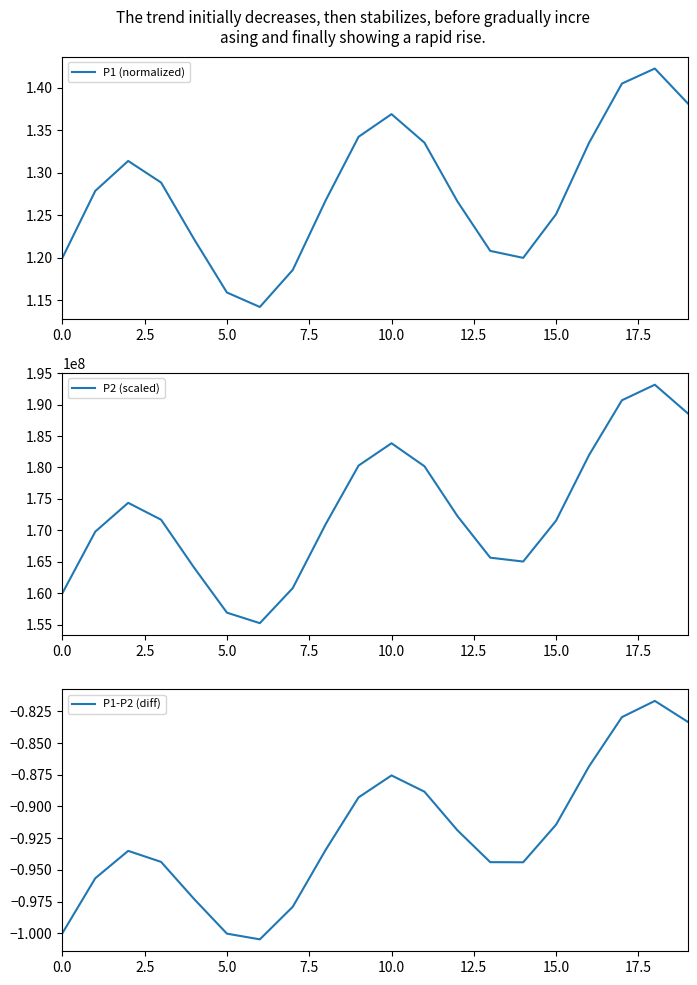

What is the highest value of the P2 (scaled) series?

193168574.5